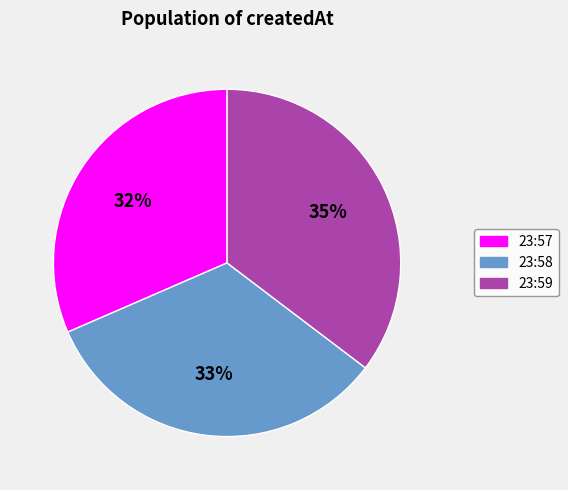

To the nearest percent, what is the average slice percentage?

33%